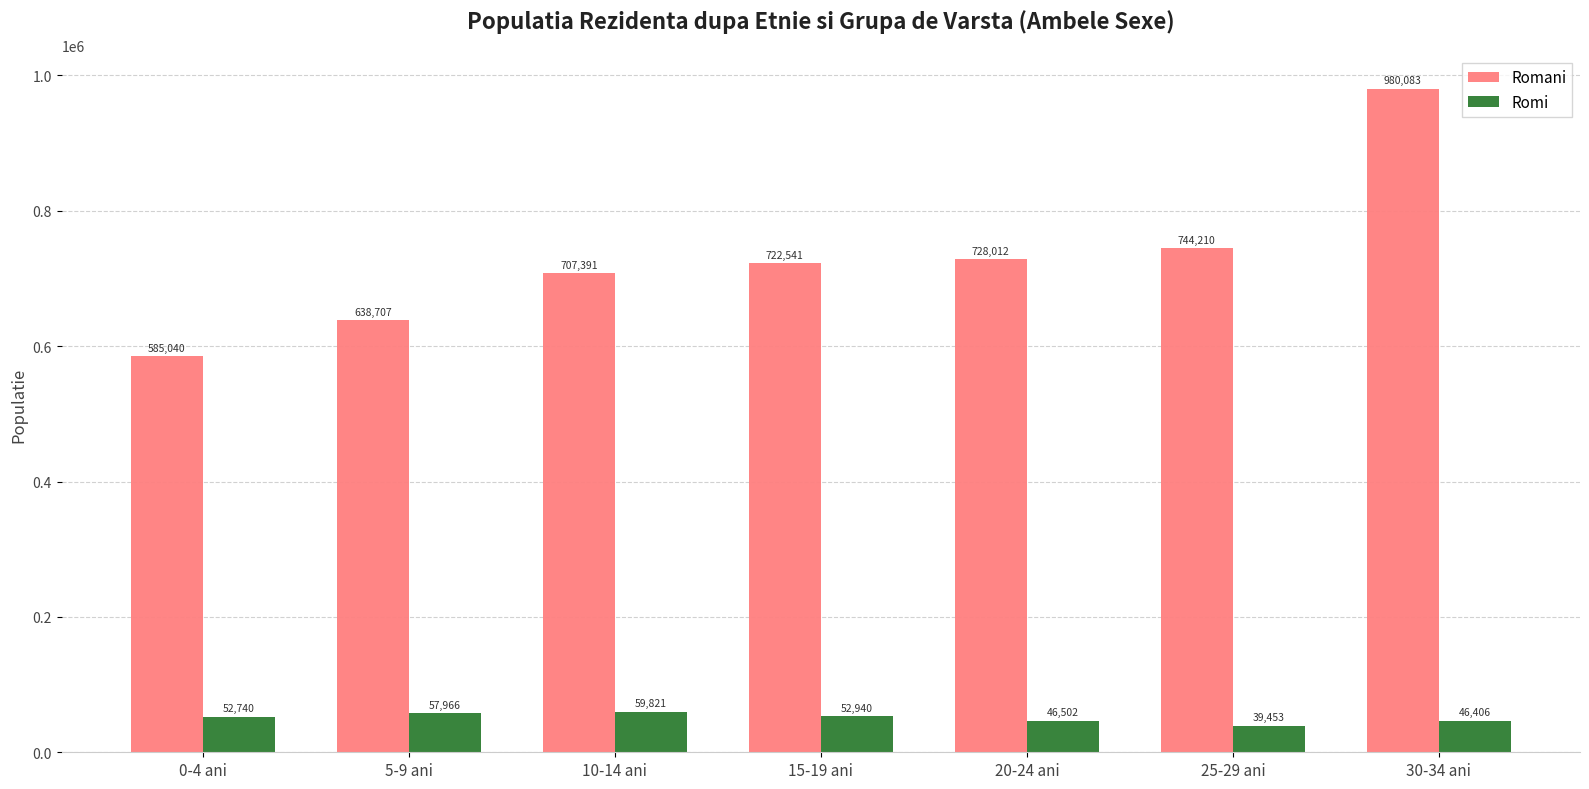

Reading right to left, what are all the values shown in this chart?

Romani: 980083	744210	728012	722541	707391	638707	585040
Romi: 46406	39453	46502	52940	59821	57966	52740